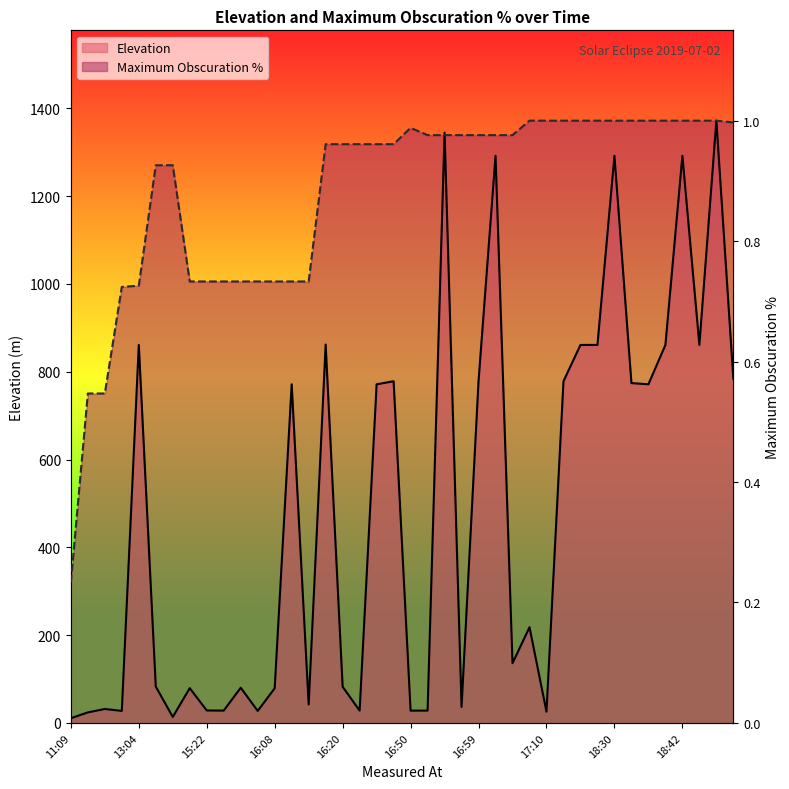

List the series in order of their peak value, highest first.

Elevation, Maximum Obscuration %